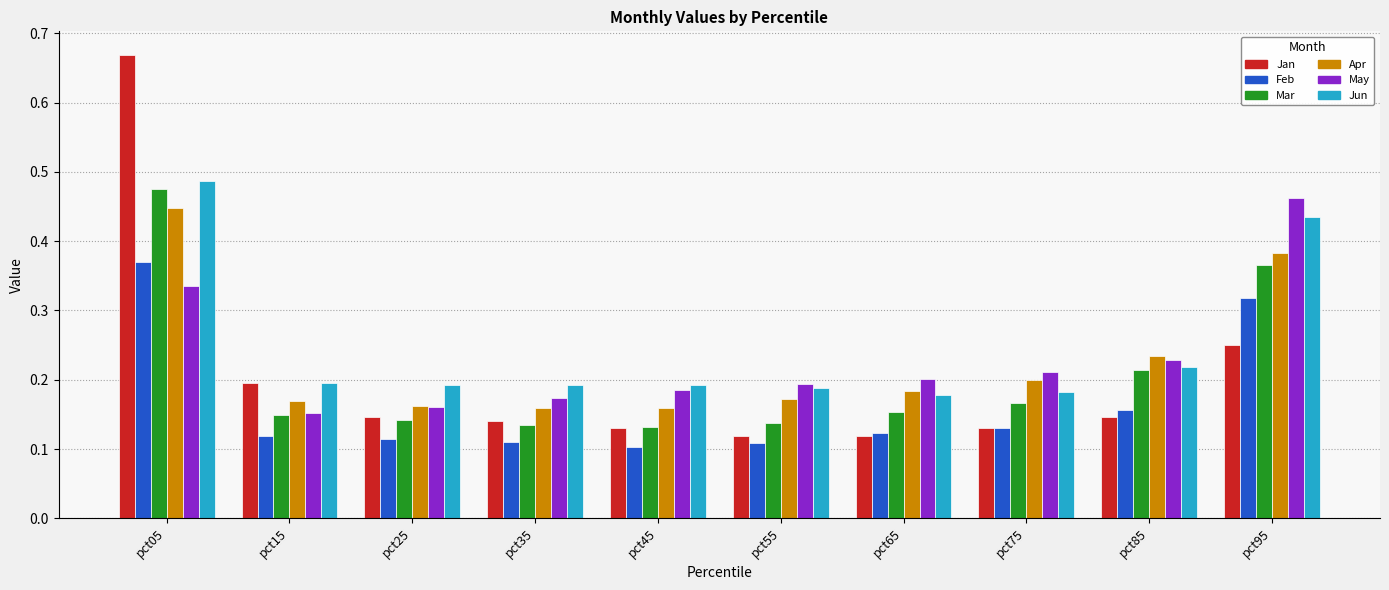

At how many categories does at least one series exceed 0?

10